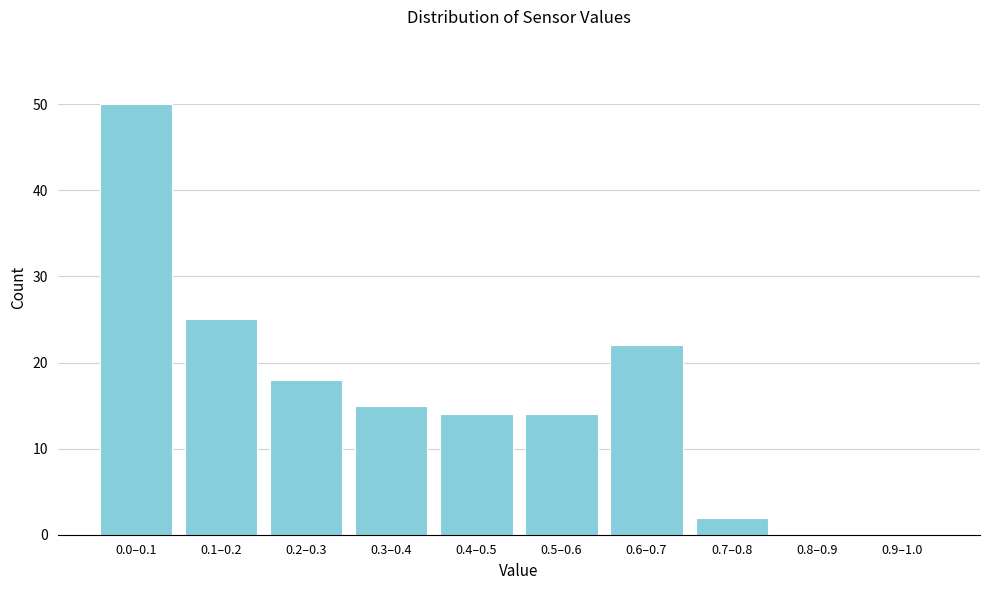

Reading right to left, transcribe all the data shown in this chart.

0.9–1.0=0	0.8–0.9=0	0.7–0.8=2	0.6–0.7=22	0.5–0.6=14	0.4–0.5=14	0.3–0.4=15	0.2–0.3=18	0.1–0.2=25	0.0–0.1=50